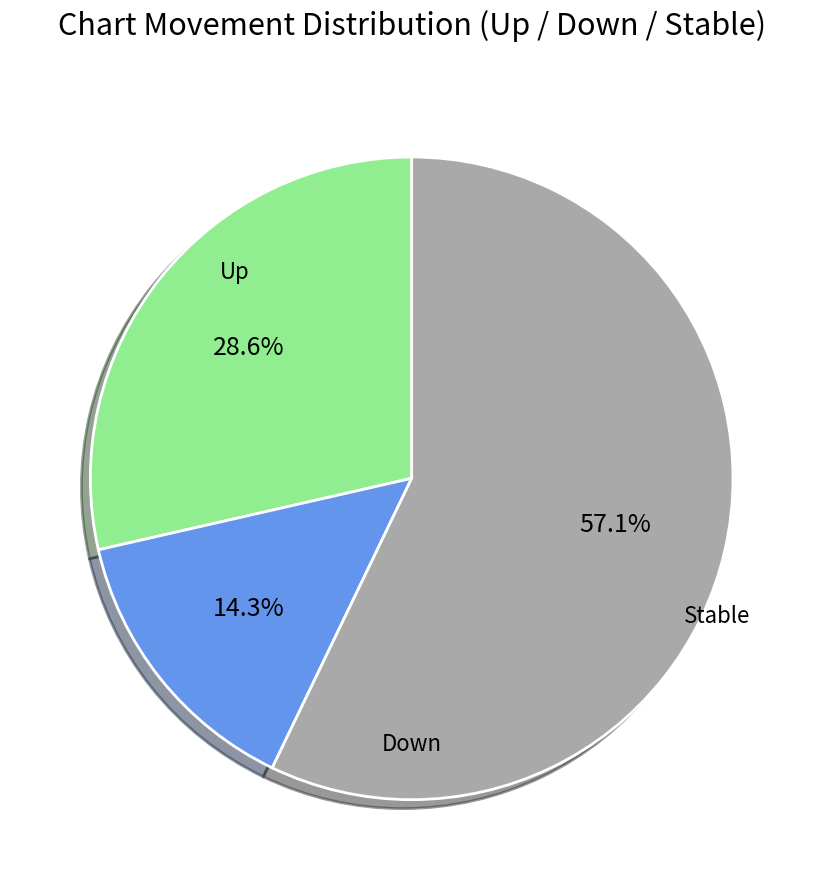

Is there any slice that represents more than half of the pie?

Yes